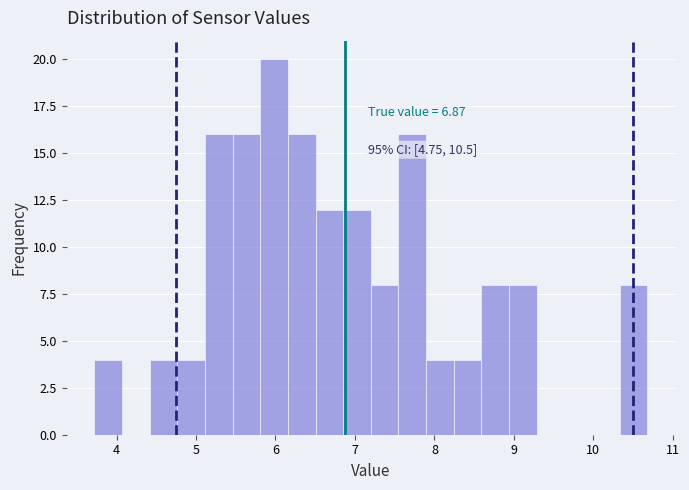

Read against the x-axis, roughly where is the centre of the tallest bar?

6.0